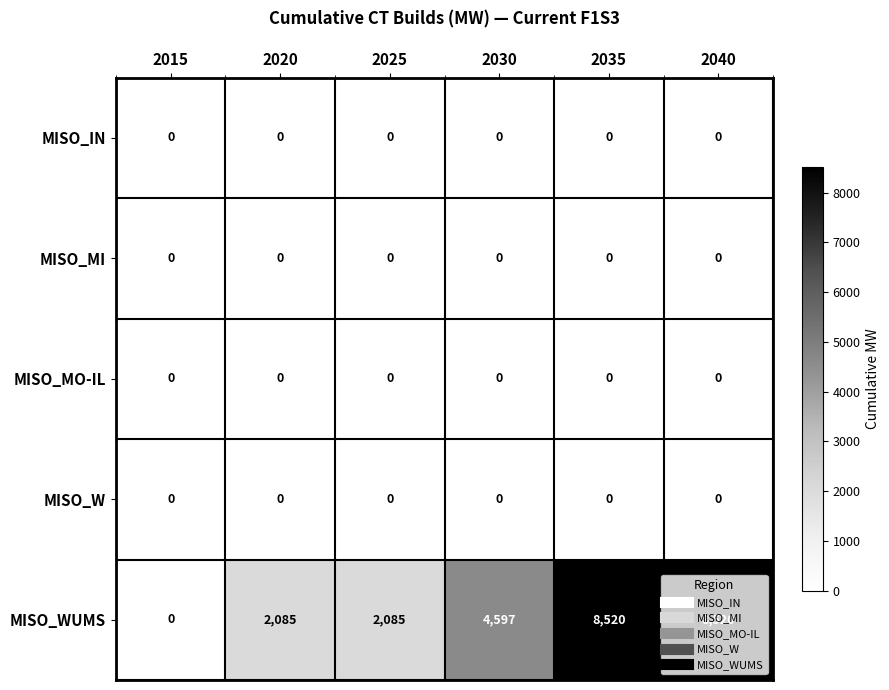

Between 2030 and 2040, which series saw the biggest shift?

MISO_WUMS